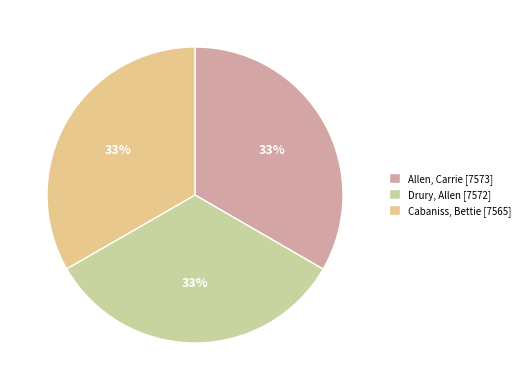

Is there a majority slice in this chart?

No